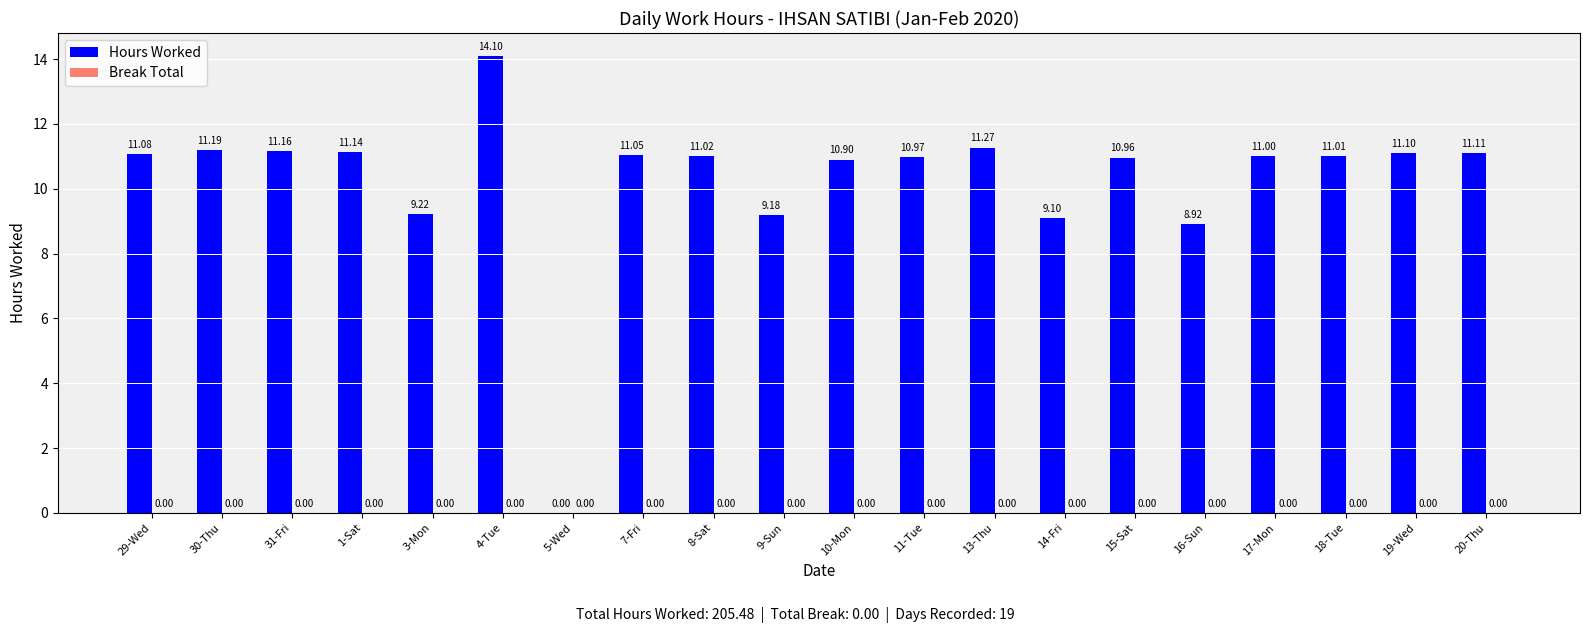

Between 4-Tue and 17-Mon, which is larger?

4-Tue